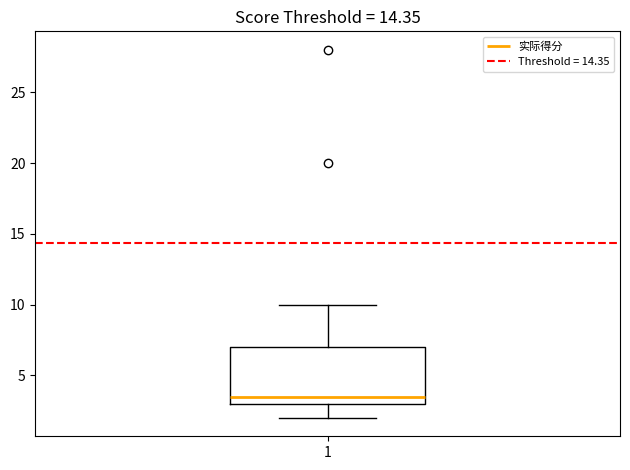

Transcribe this box plot: give where the median line is, the range the box spans, and where the two whiskers end, as read against the y-axis. The values are not printed on the chart, so give them approximately, as read against the axis.

median 3.5, box 3.0 to 7.0, whiskers 2.0 to 10.0